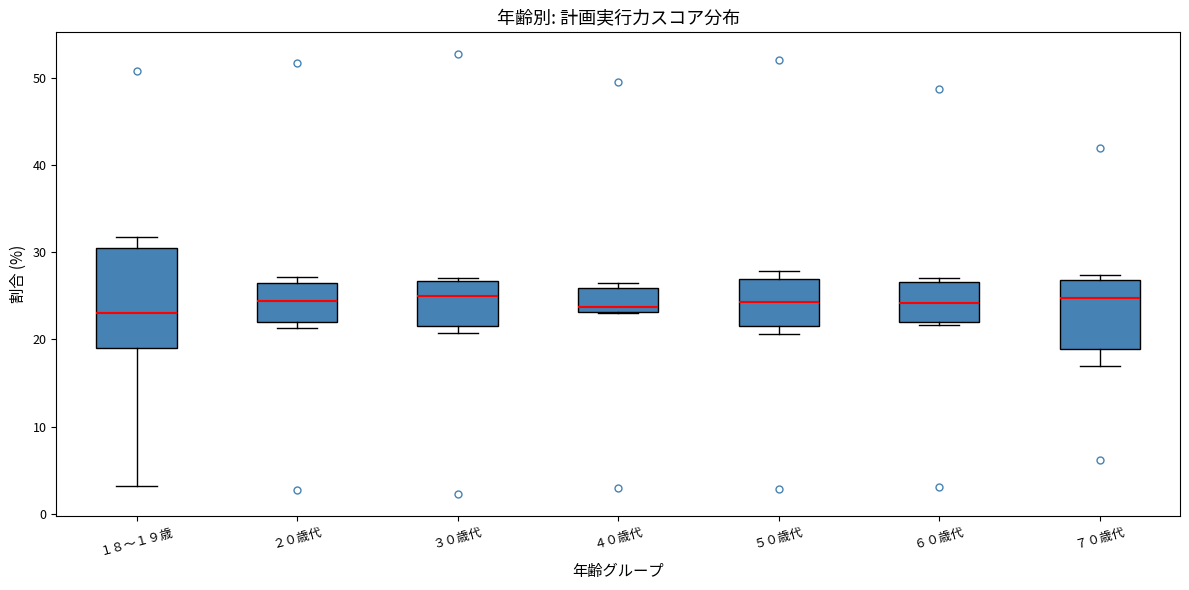

Where is the lower edge of the box for ７０歳代 on the y-axis? The values are not printed on the chart, so give them approximately, as read against the axis.

19